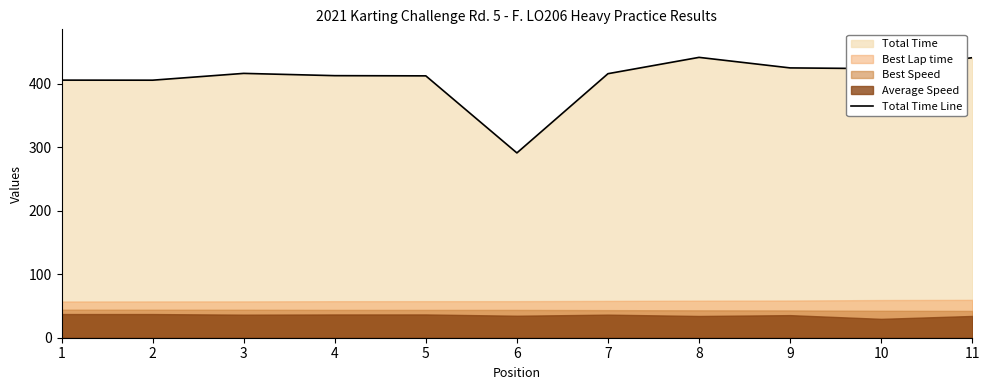

What is the greatest value displayed?

441.5